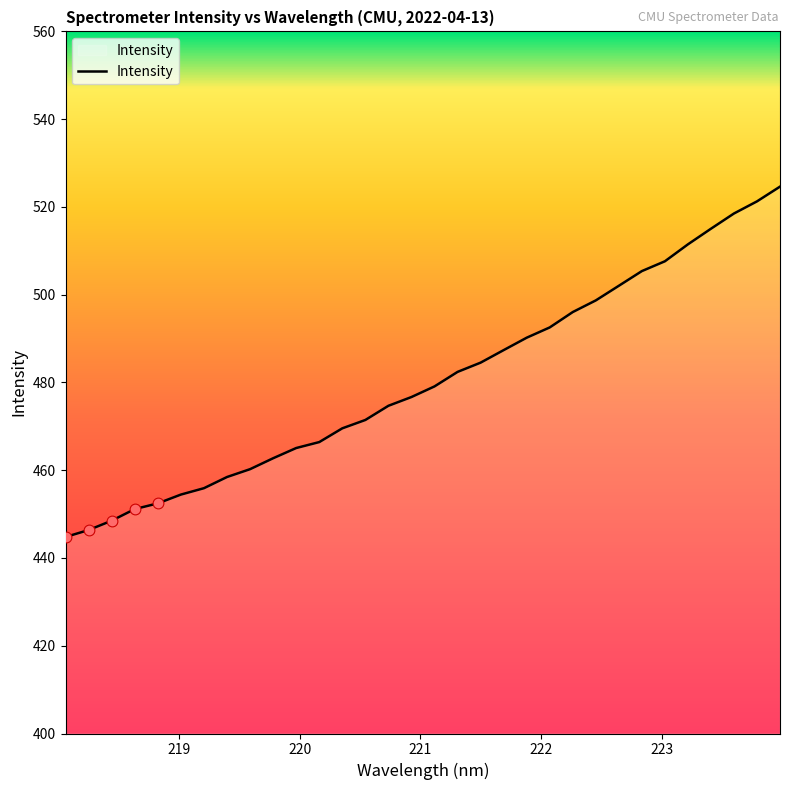

What is the difference between the maximum and minimum values?

79.8